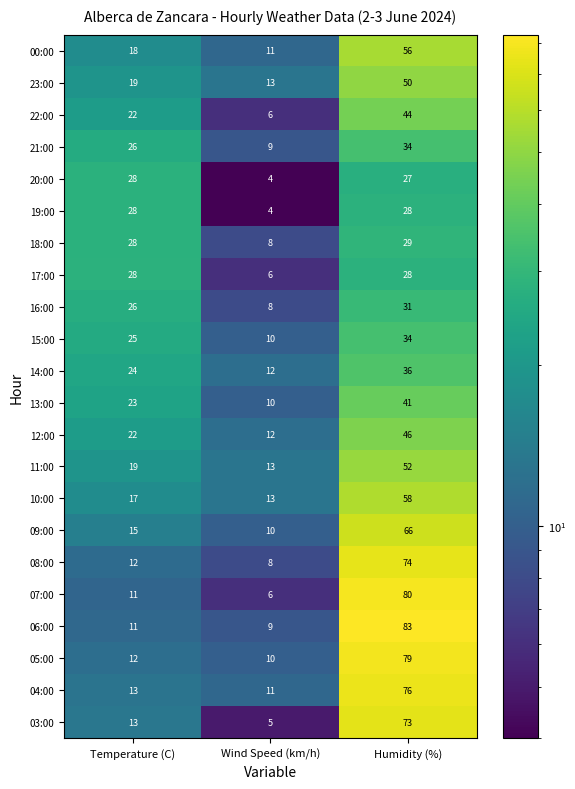

Between Temperature (C) and Humidity (%), which series saw the biggest shift?

06:00